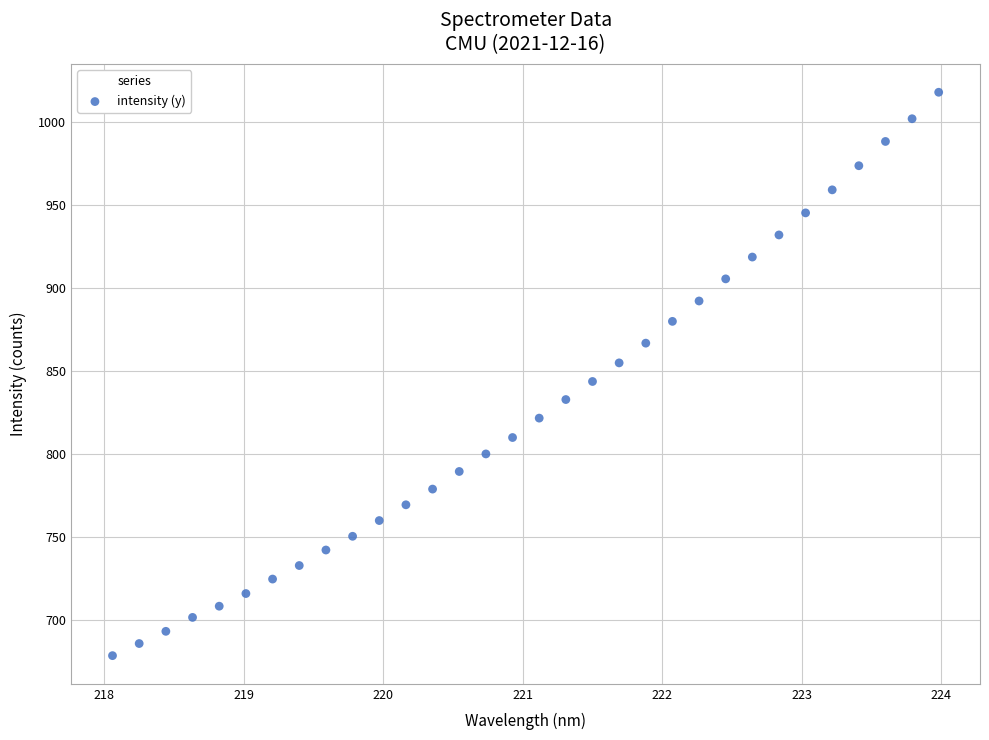

What is the range of Y values (max minus min)?

339.5